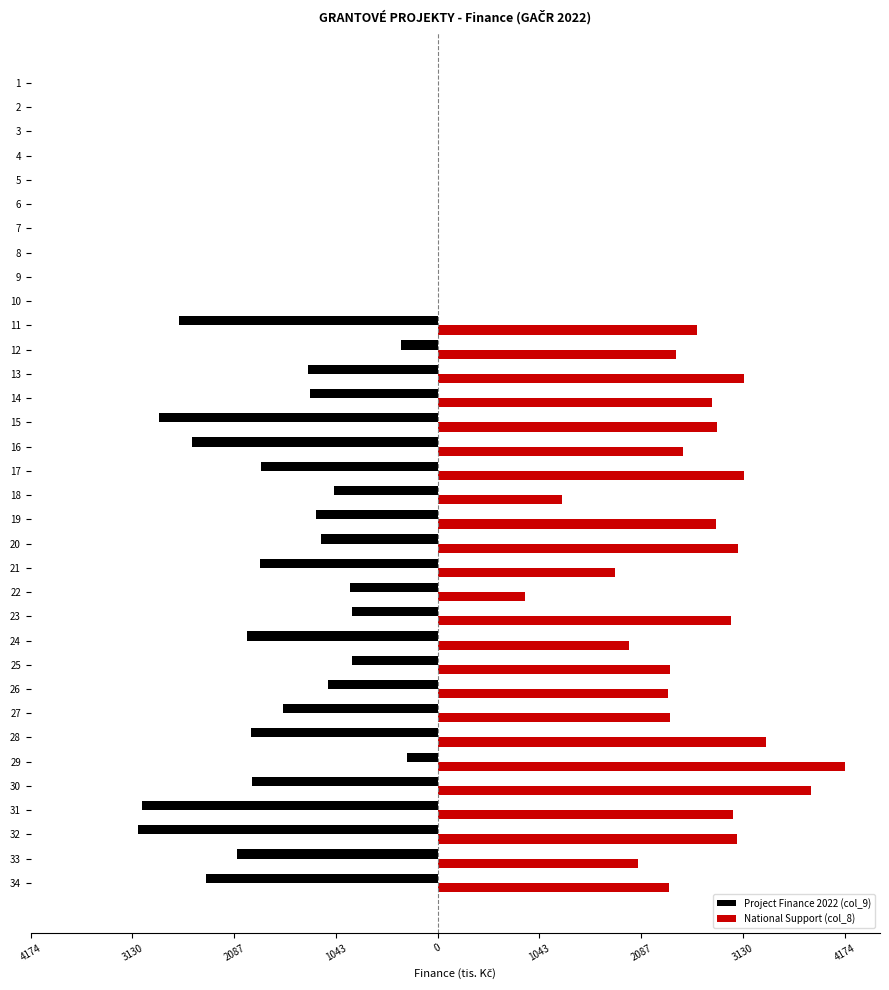

What is the approximate value of National Support (col_8) at 15?

2863